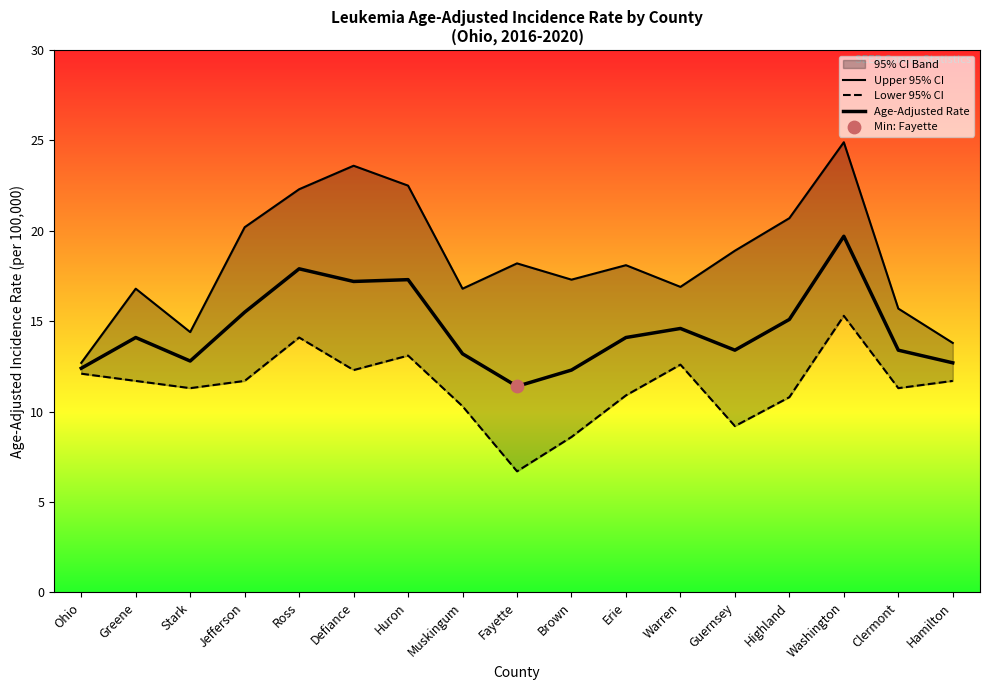

Is the value of Age-Adjusted Rate at Hamilton greater than the value of Upper 95% CI at Stark?

No